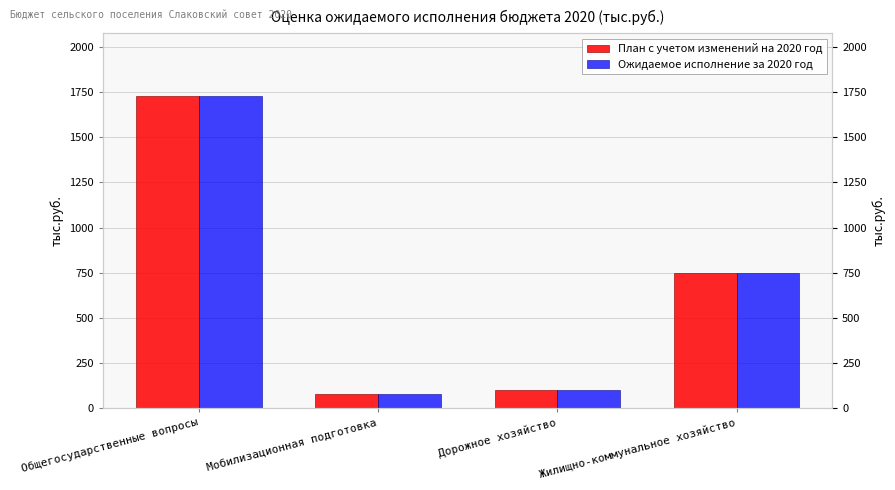

Reading left to right, extract all data points from this chart.

План с учетом изменений на 2020 год: 1728.0	80.5	100.0	750.0
Ожидаемое исполнение за 2020 год: 1728.0	80.5	100.0	750.0